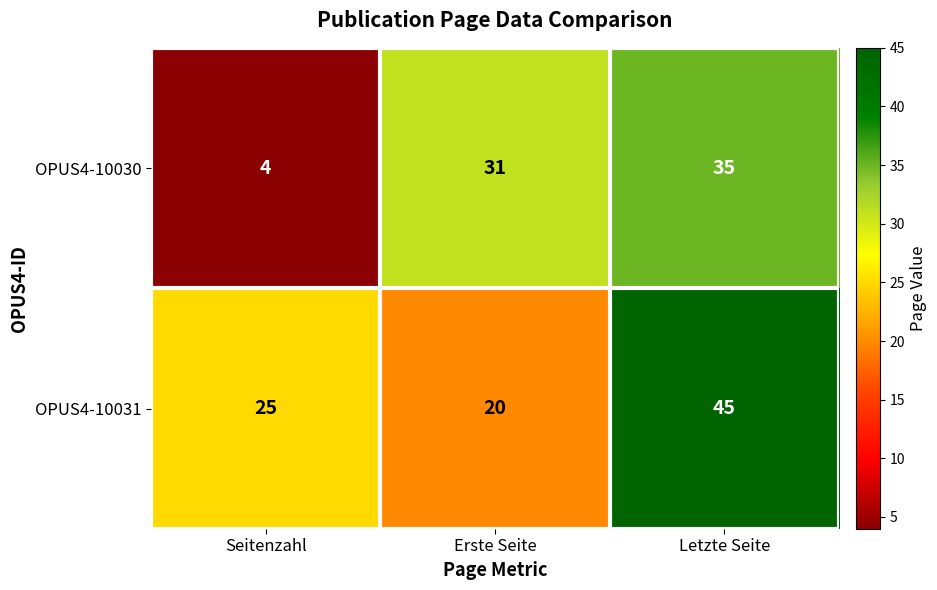

List the series in order of their overall mean, lowest first.

OPUS4-10030, OPUS4-10031